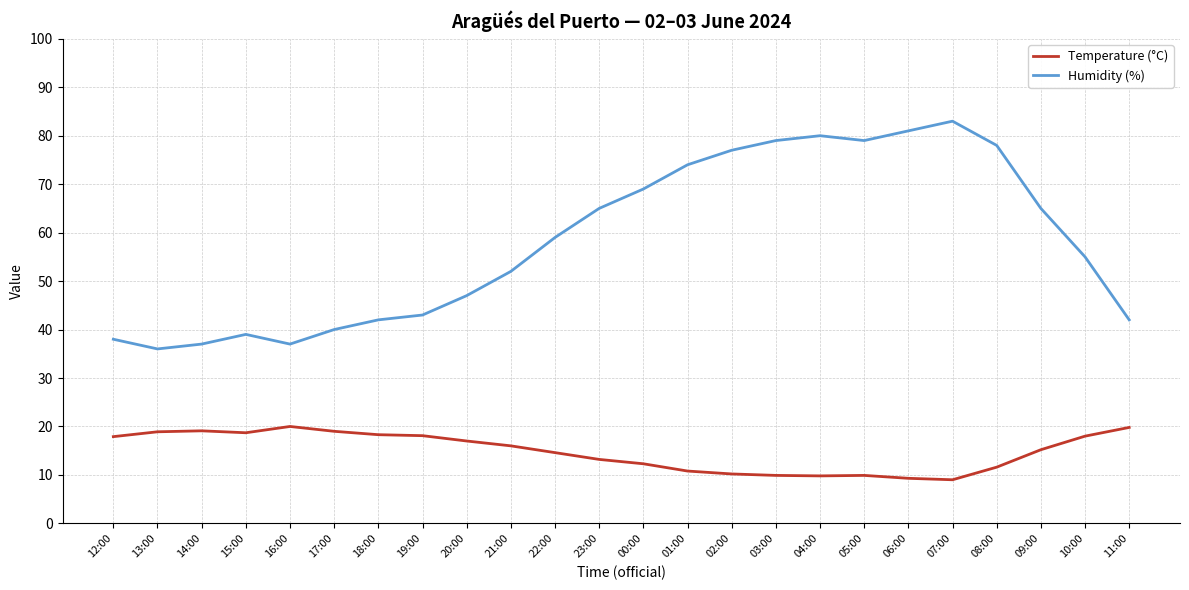

At which category does Humidity (%) reach its first local valley?

13:00